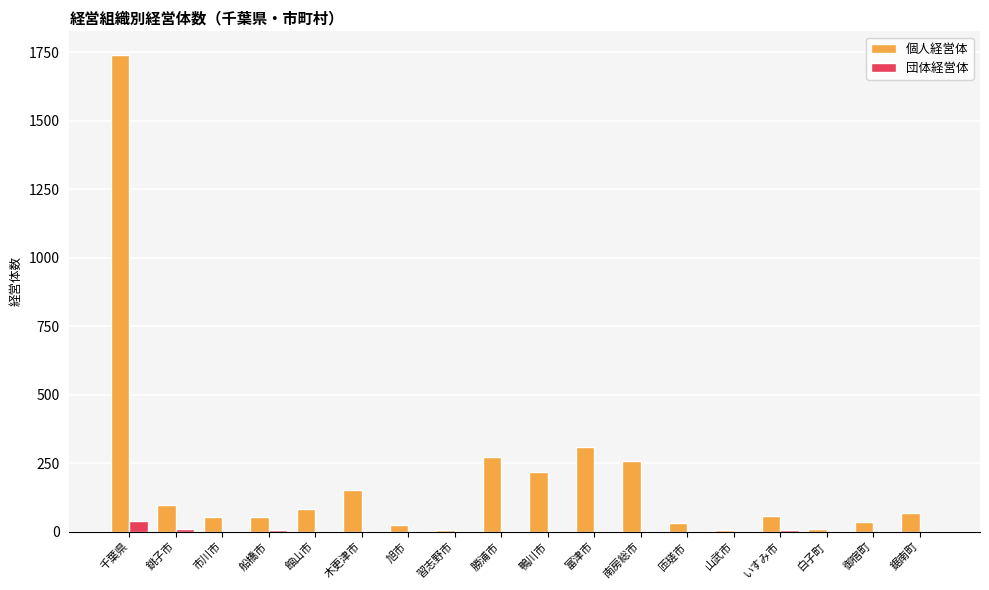

Which series has the largest total across all categories?

個人経営体